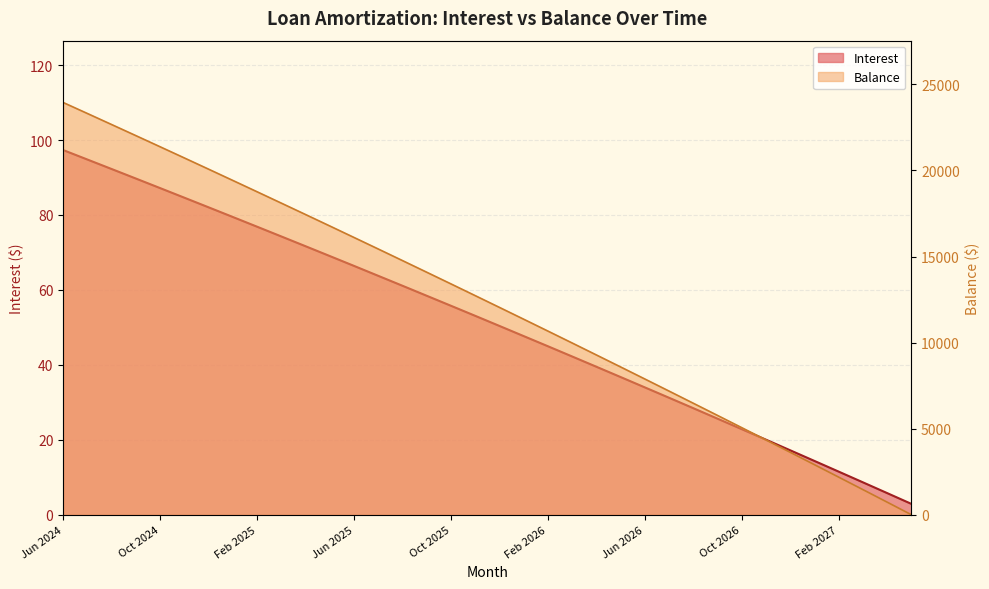

Is it true that Principal equals 14820.6 at Sep 2024?

False